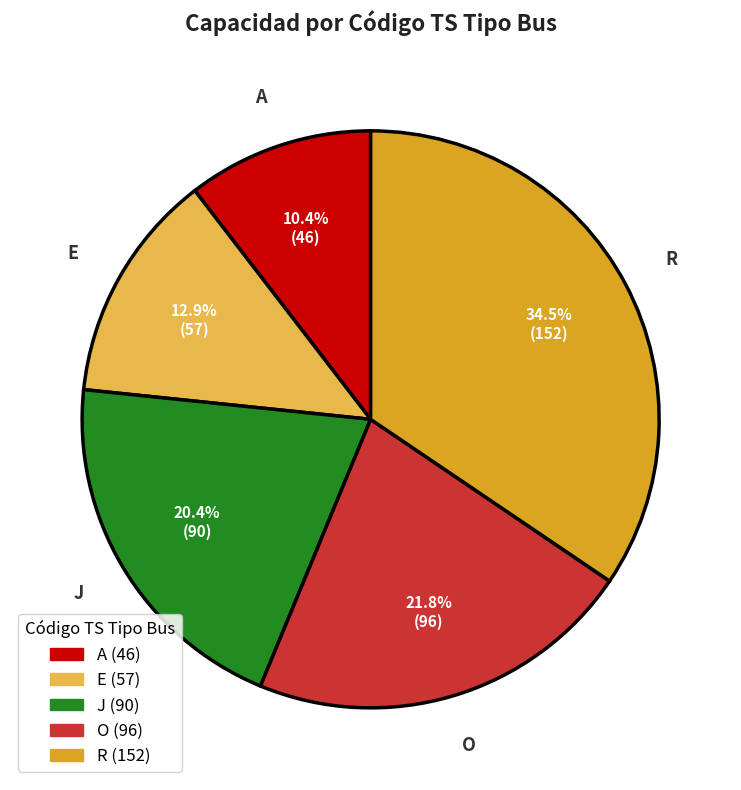

To the nearest percent, what portion does J represent?

20%